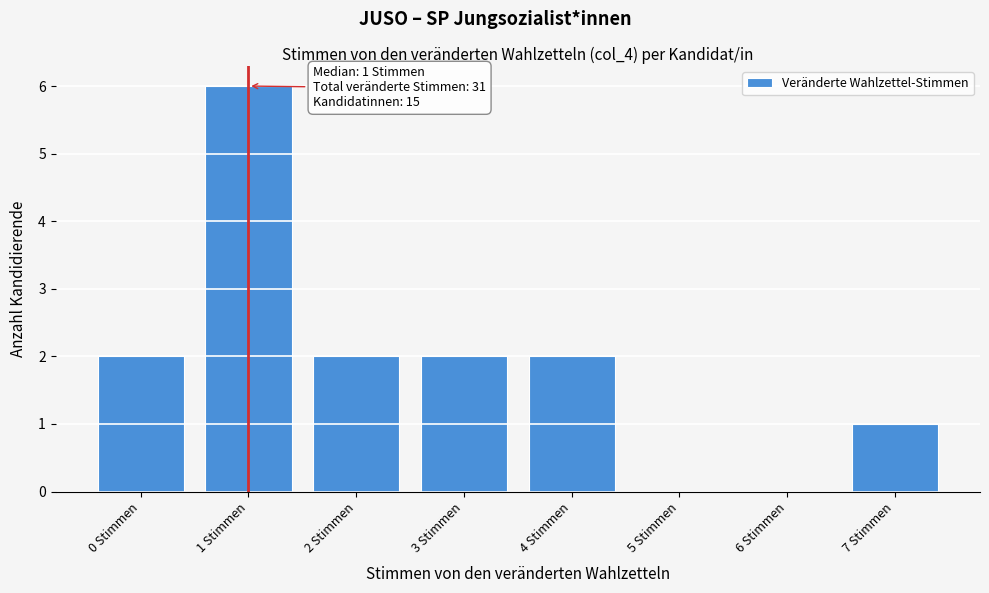

Over which range of the x-axis is the bar tallest?

0.5 to 1.5